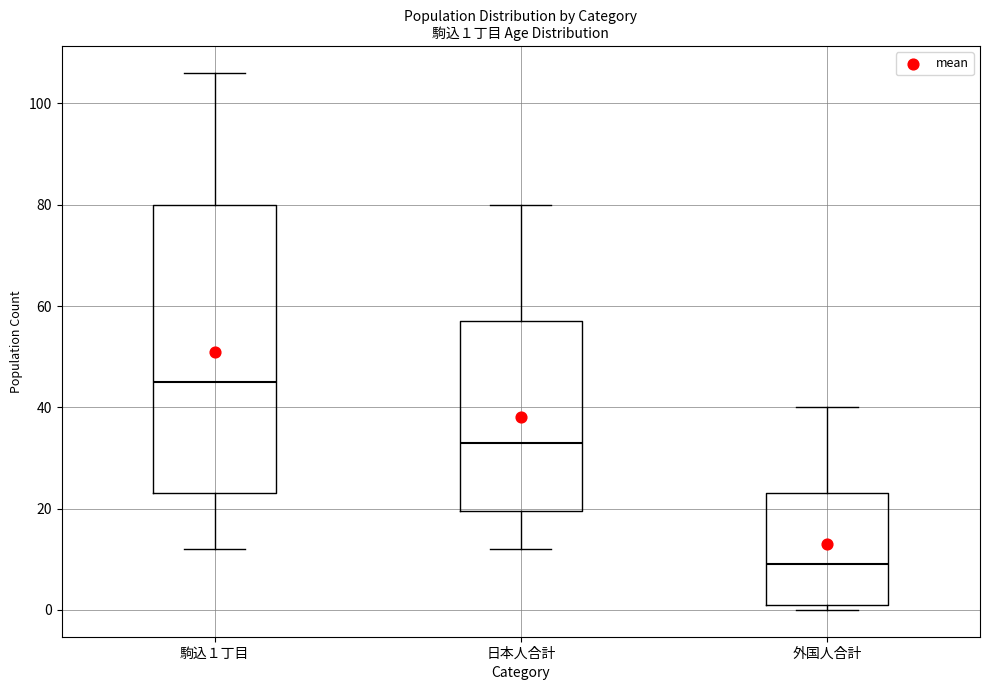

Which box is the tallest, from its lower edge to its upper edge?

駒込１丁目